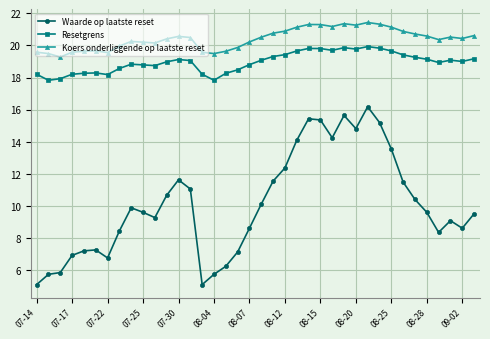

Rank the series by their maximum value, from lowest to highest.

Waarde op laatste reset, Resetgrens, Koers onderliggende op laatste reset